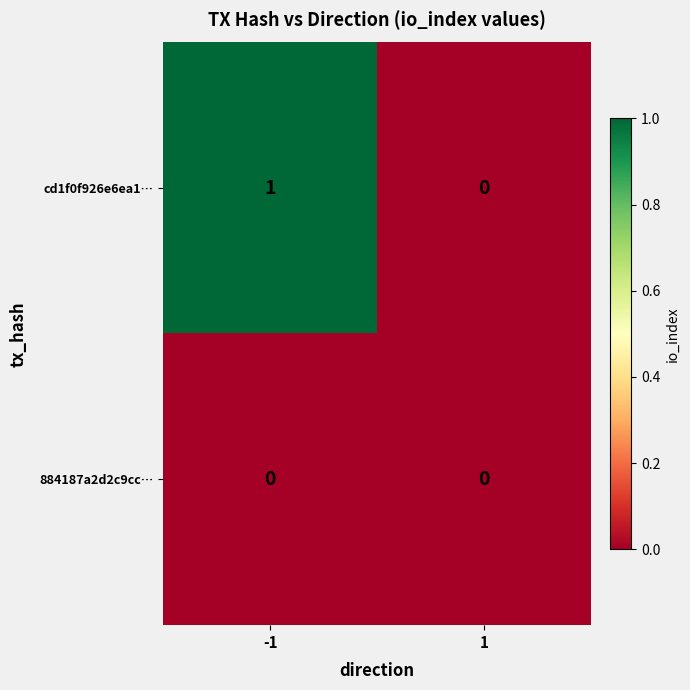

Rank the series by their average value, from lowest to highest.

884187a2d2c9cc…, cd1f0f926e6ea1…